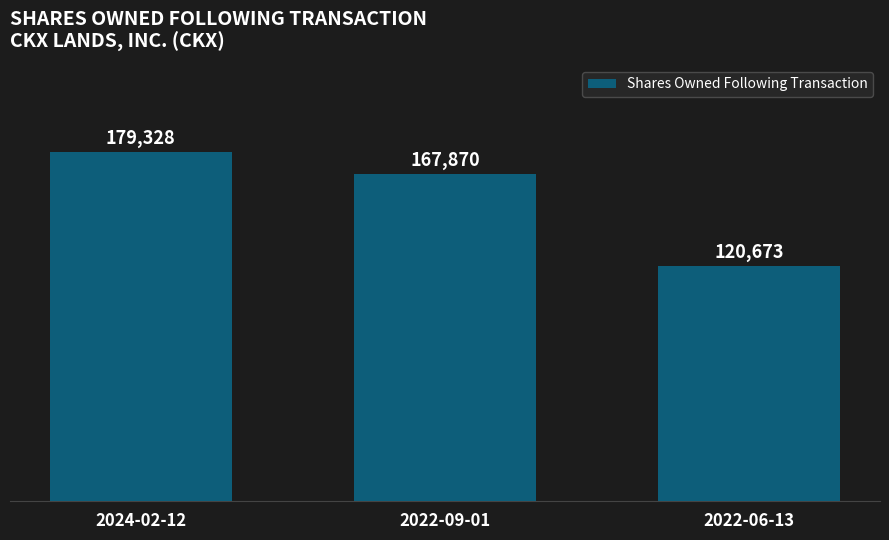

True or false: the data shows 179485 at 2022-06-13.

False